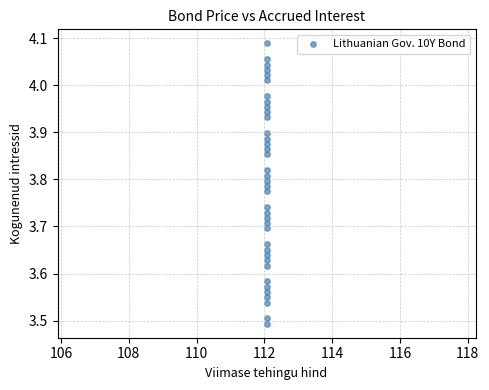

What is the range of Y values (max minus min)?

0.6